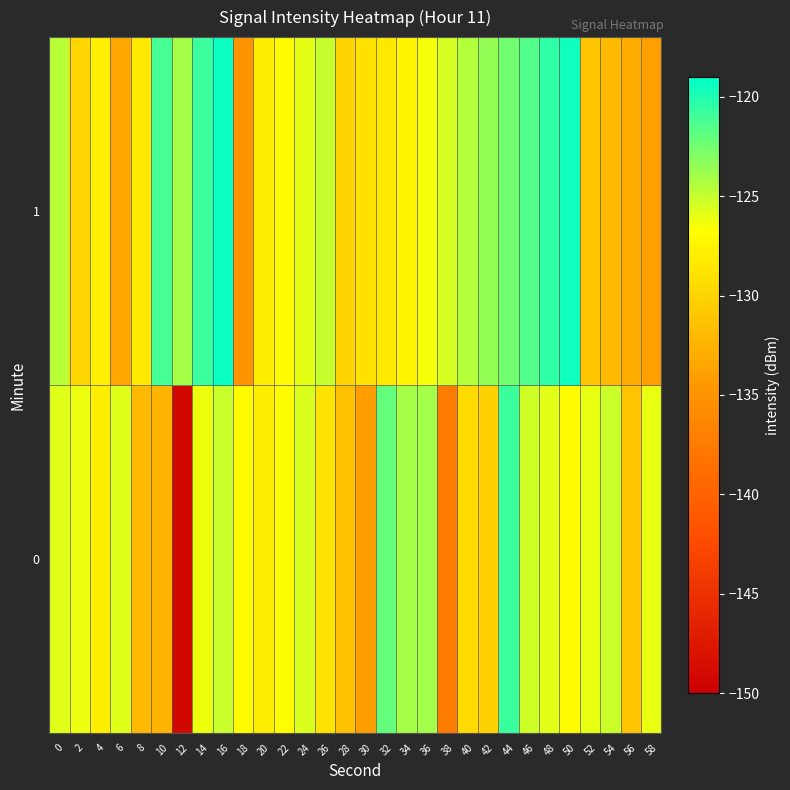

Reading left to right, list all the values displayed in this chart.

0: 0=-125.8	2=-126.2	4=-128.0	6=-125.8	8=-132.1	10=-132.4	12=-149.1	14=-126.2	16=-125.2	18=-126.9	20=-128.1	22=-126.9	24=-125.7	26=-128.8	28=-131.4	30=-134.1	32=-122.1	34=-124.0	36=-124.0	38=-137.3	40=-129.5	42=-130.2	44=-120.8	46=-125.3	48=-125.9	50=-127.0	52=-126.1	54=-125.2	56=-131.2	58=-126.1
1: 0=-124.7	2=-129.9	4=-127.9	6=-133.5	8=-128.4	10=-121.1	12=-124.1	14=-120.9	16=-119.4	18=-134.9	20=-128.0	22=-127.0	24=-126.0	26=-125.0	28=-130.0	30=-129.0	32=-128.5	34=-127.5	36=-126.5	38=-125.5	40=-124.5	42=-123.5	44=-122.5	46=-121.5	48=-120.5	50=-119.5	52=-131.0	54=-132.0	56=-133.0	58=-134.0